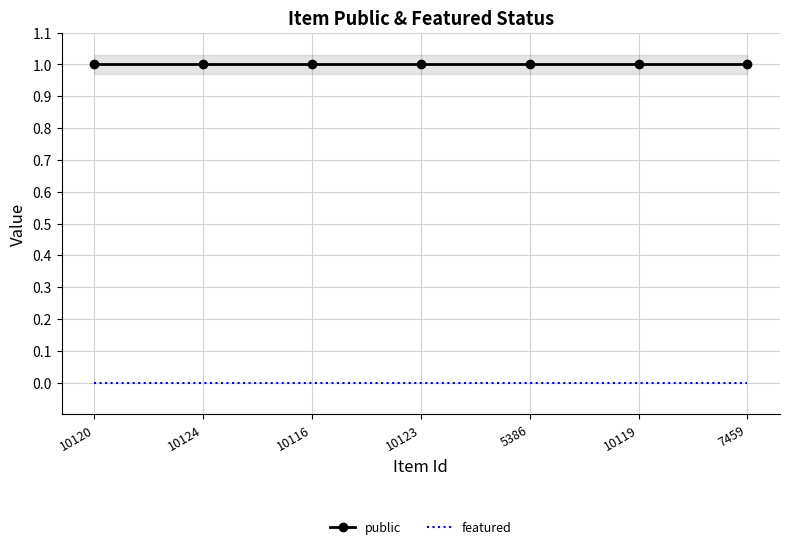

List the series in order of their peak value, highest first.

public, featured